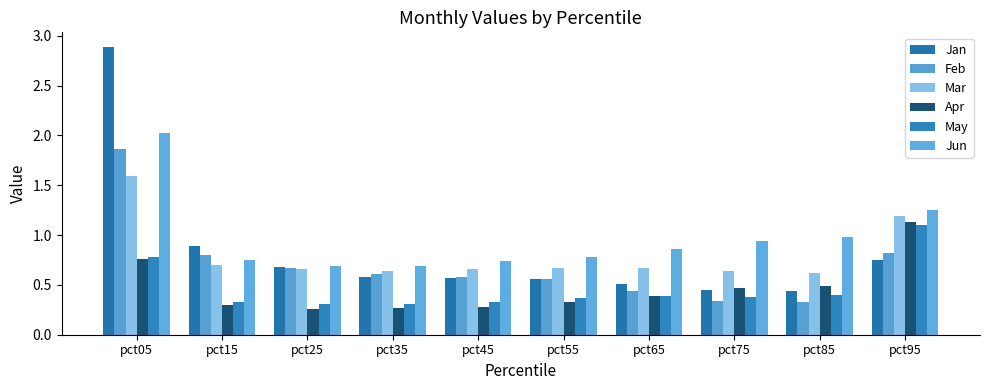

Which has a higher value, pct95 or pct55?

pct95